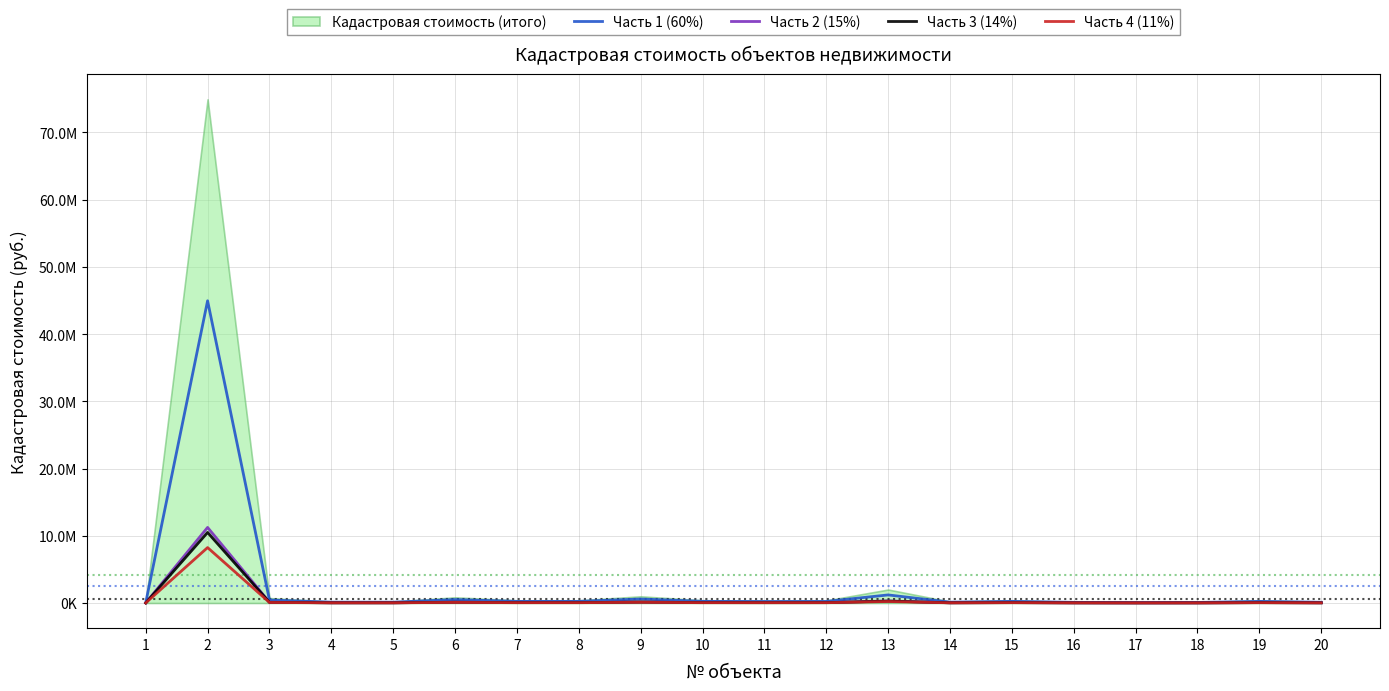

Where is Часть 4 (11%) nearest to the value 4124419?

13